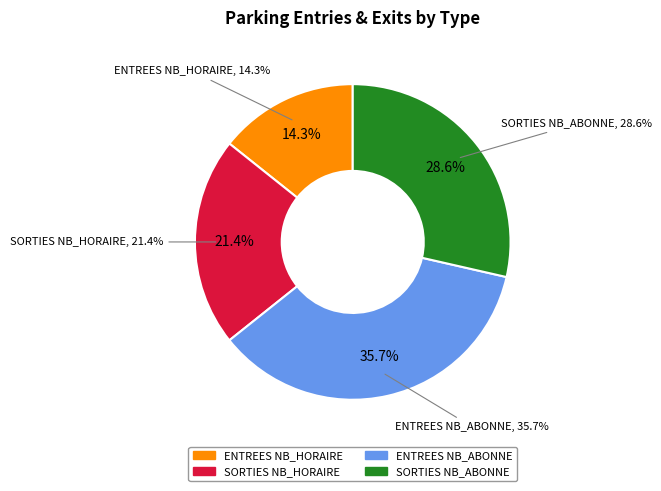

How many segments does this pie chart have?

4